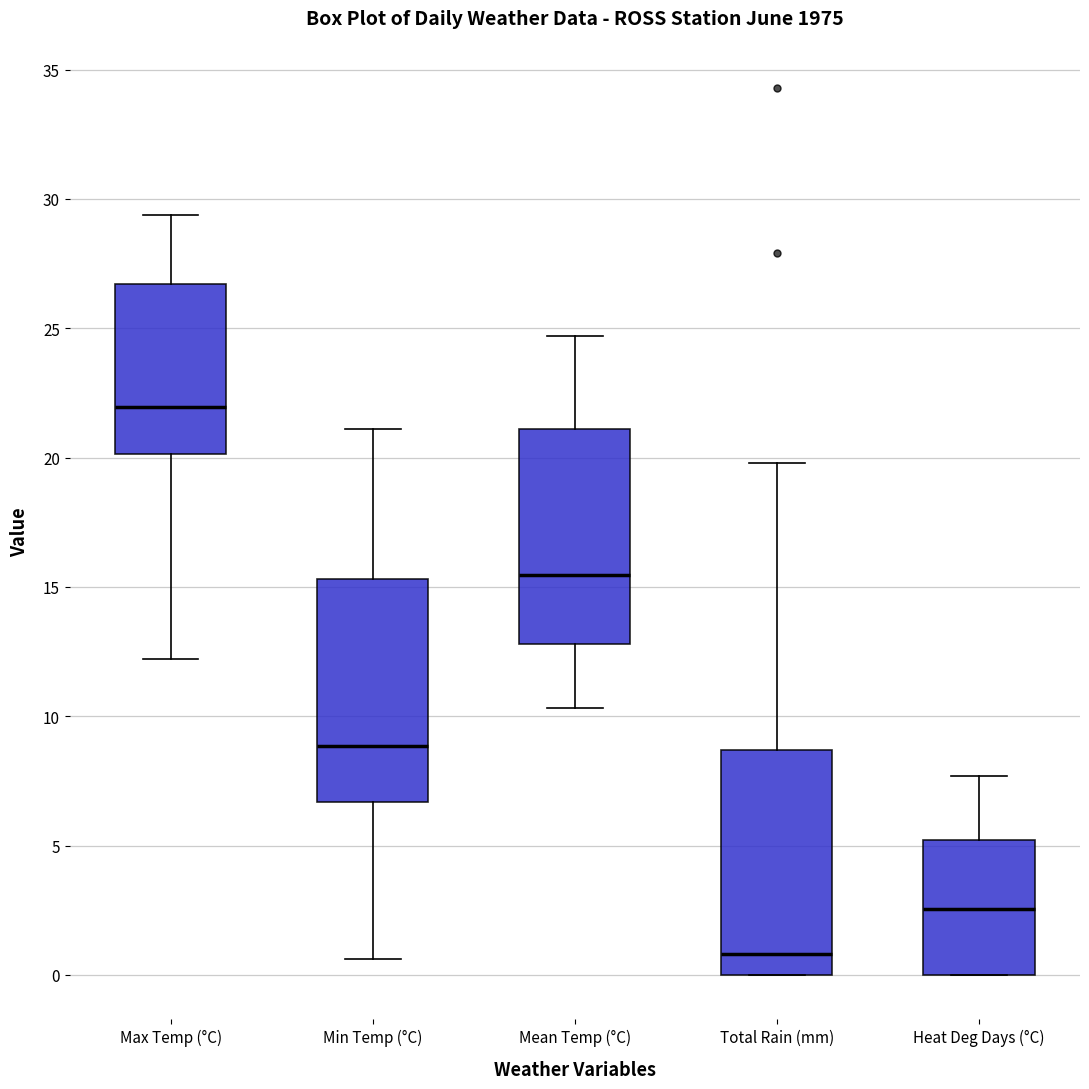

Which box's median line is the lowest?

Total Rain (mm)